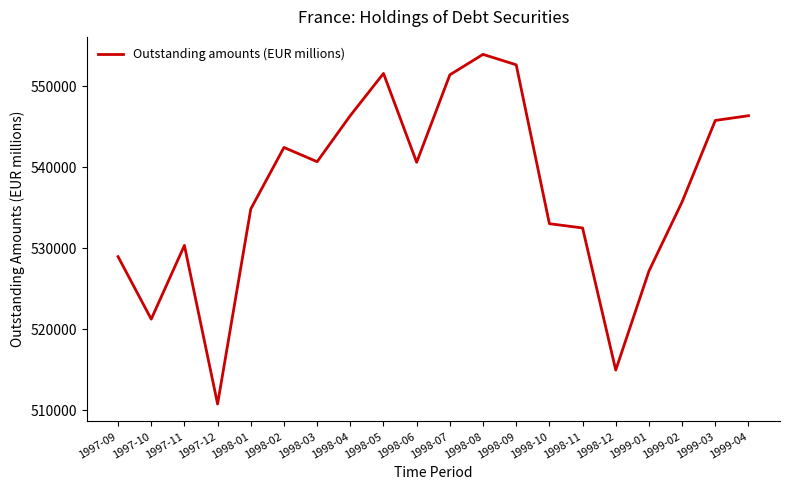

Where is the first local maximum?

1997-11